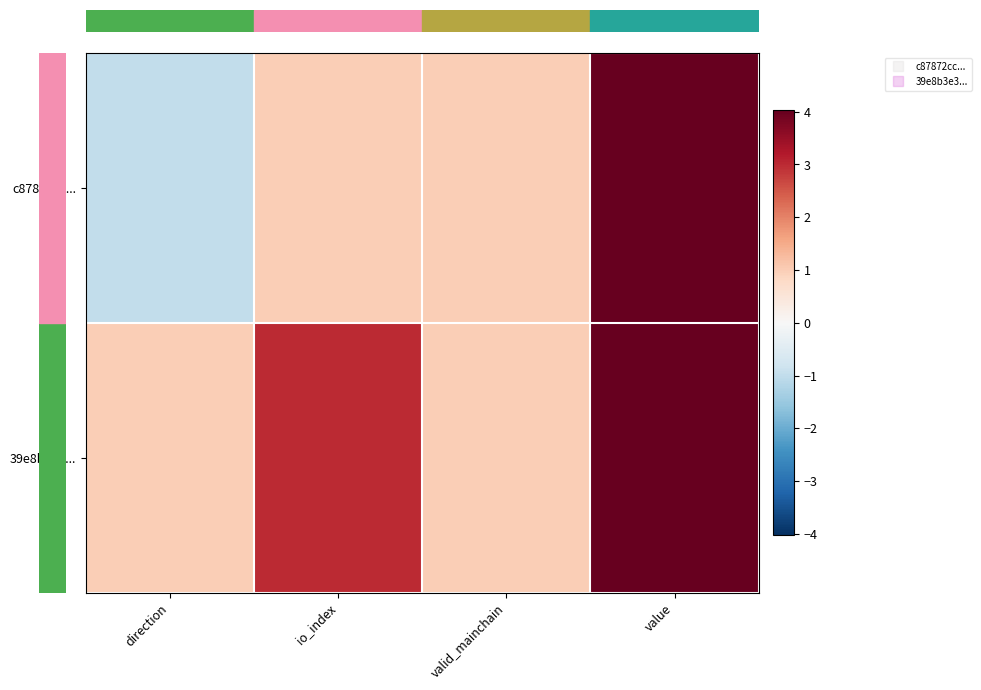

At which category does the chart reach its peak across all series?

value